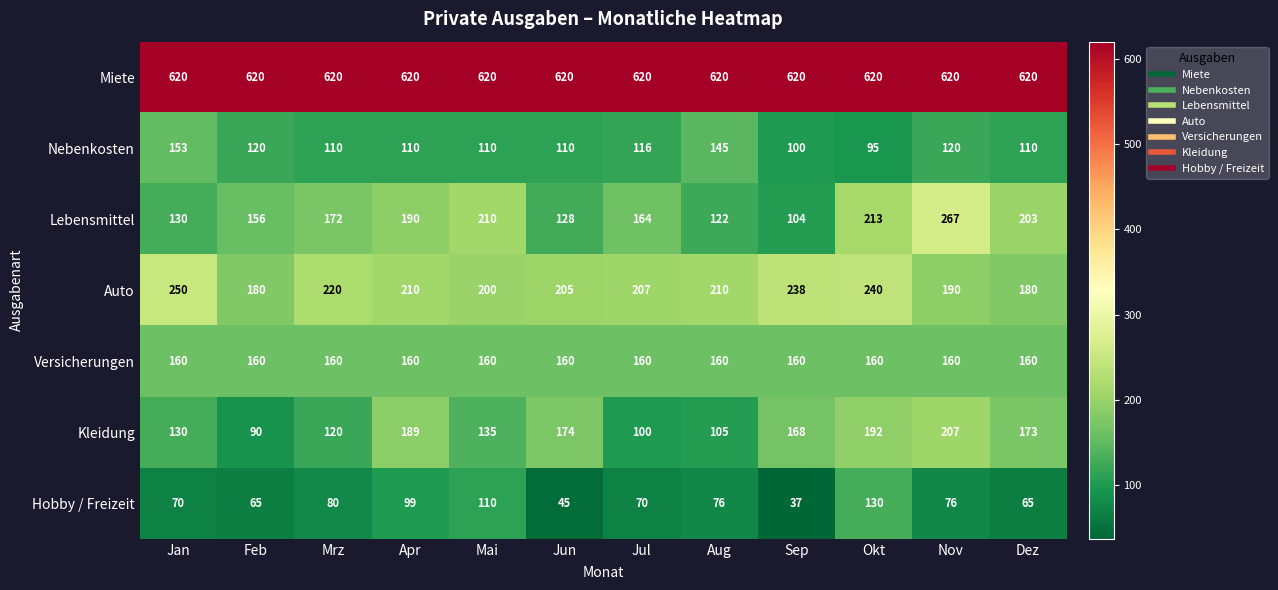

Is it true that Versicherungen equals 107 at Mrz?

False